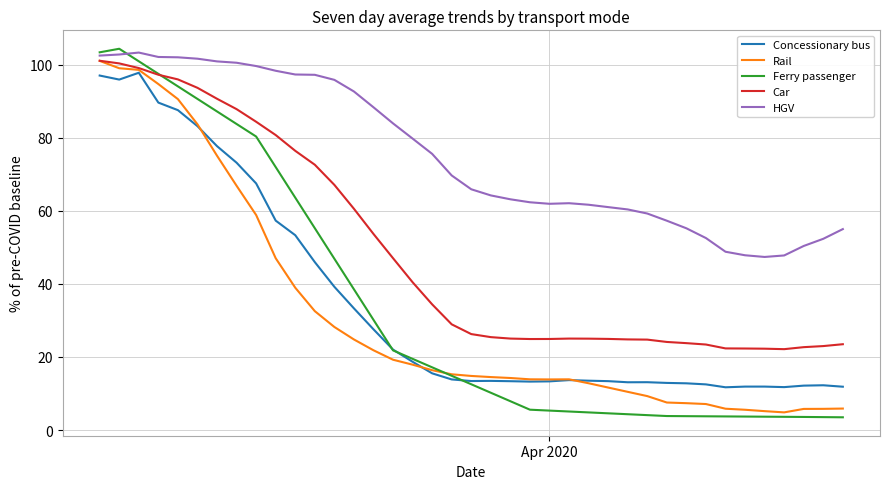

At how many categories does at least one series exceed 20?

39